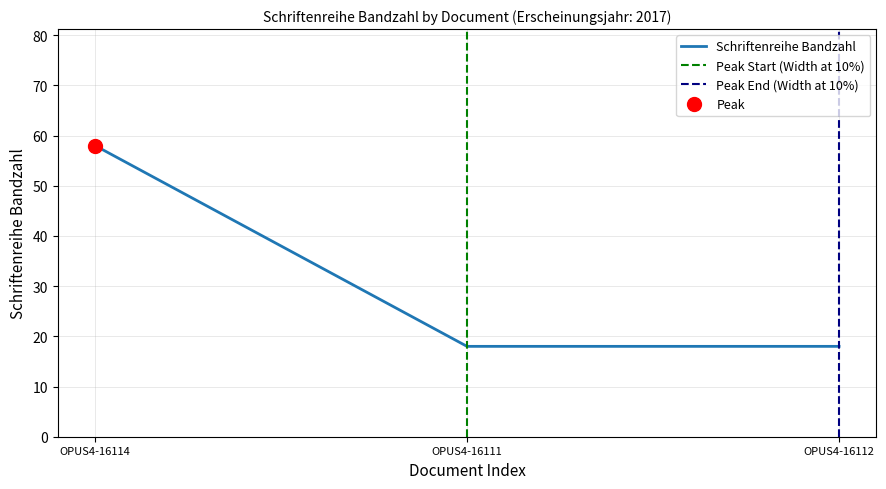

Does the chart have visible grid lines?

Yes